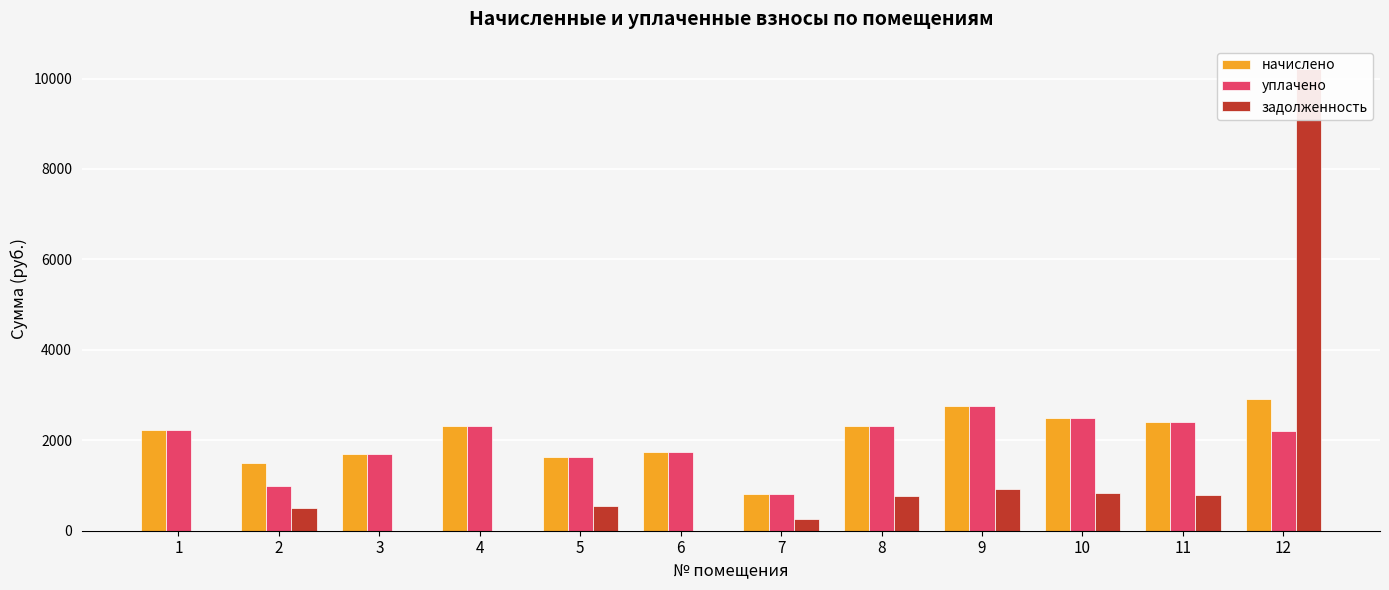

Reading left to right, what are all the values shown in this chart?

начислено: 1=2221.6	2=1492.0	3=1697.4	4=2309.6	5=1631.4	6=1737.7	7=802.1	8=2305.9	9=2749.5	10=2485.6	11=2401.2	12=2907.2
уплачено: 1=2221.6	2=994.7	3=1697.4	4=2309.6	5=1631.4	6=1737.7	7=802.1	8=2305.9	9=2749.5	10=2485.6	11=2401.2	12=2199.3
задолженность: 1=0.0	2=497.4	3=0.0	4=0.0	5=543.8	6=0.0	7=267.4	8=768.6	9=916.5	10=828.5	11=800.4	12=10212.2